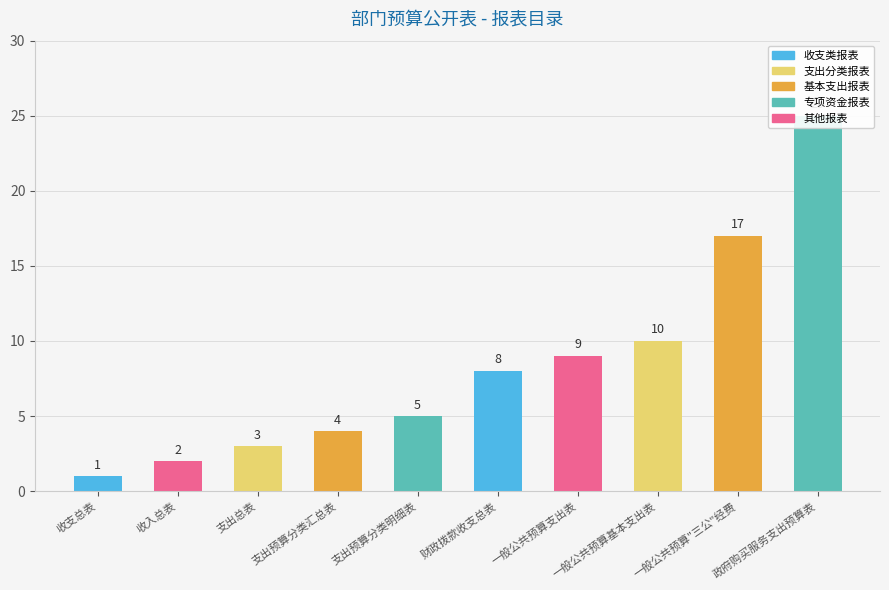

How many bars are there in total?

10